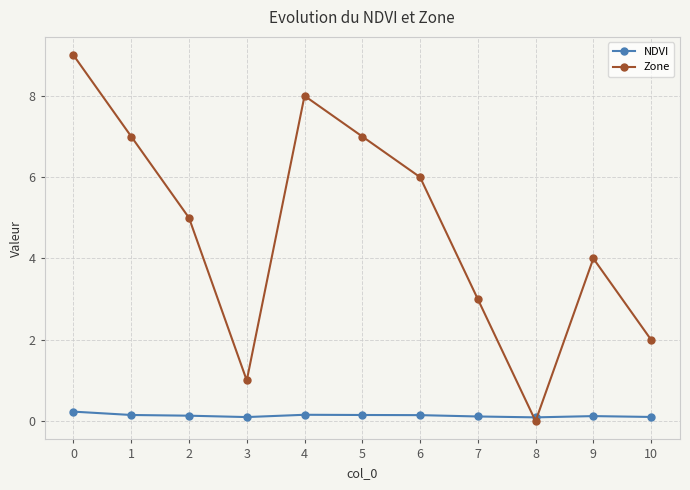

How many intersections are there between NDVI and Zone?

2